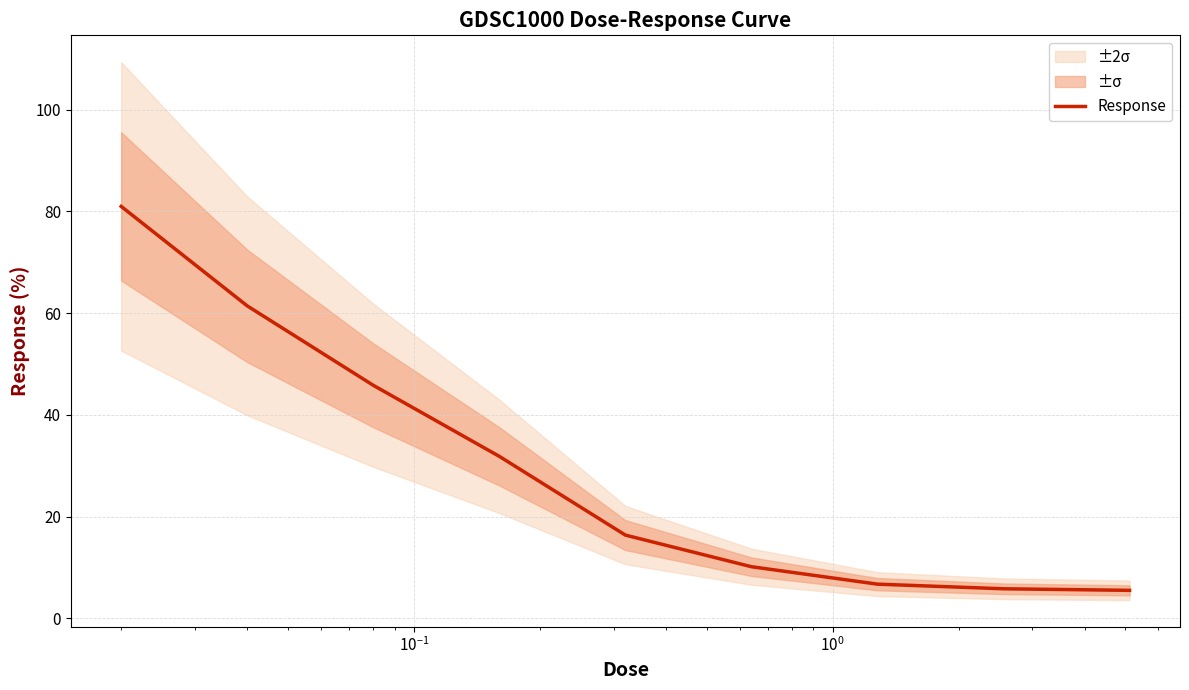

What is the smallest value displayed?

5.5